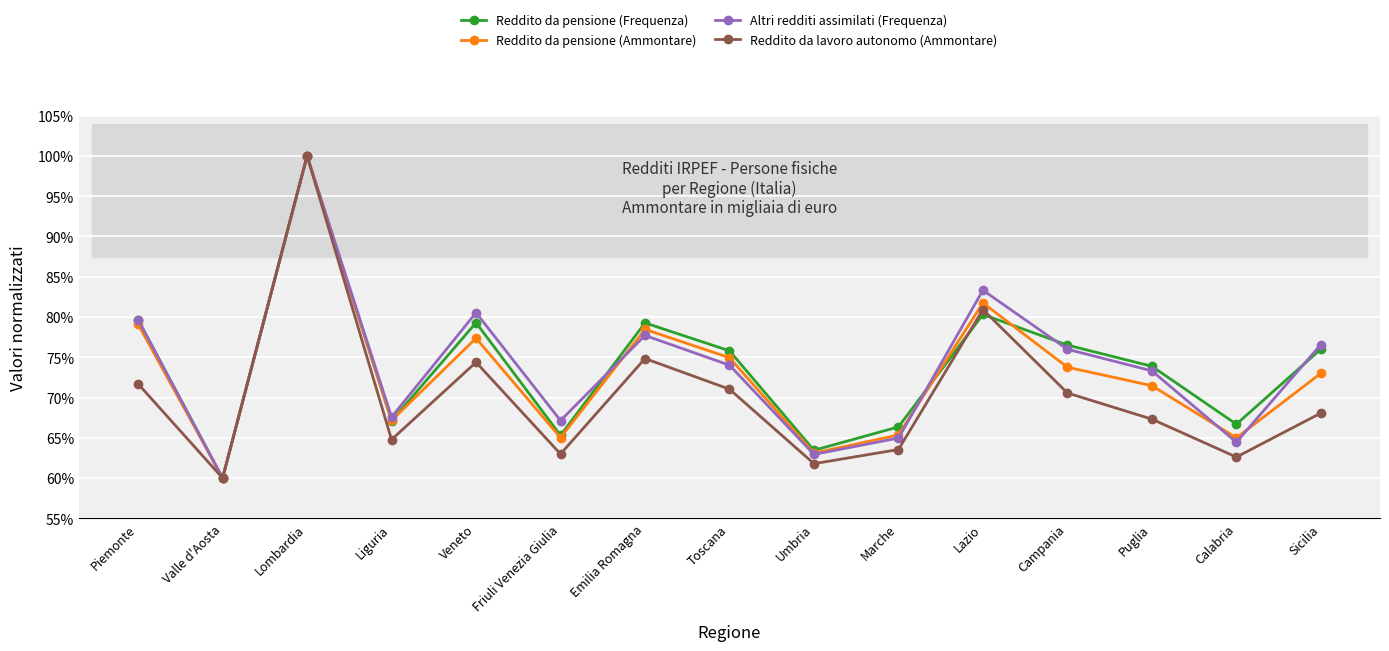

Which label corresponds to the largest value in the chart?

Lombardia